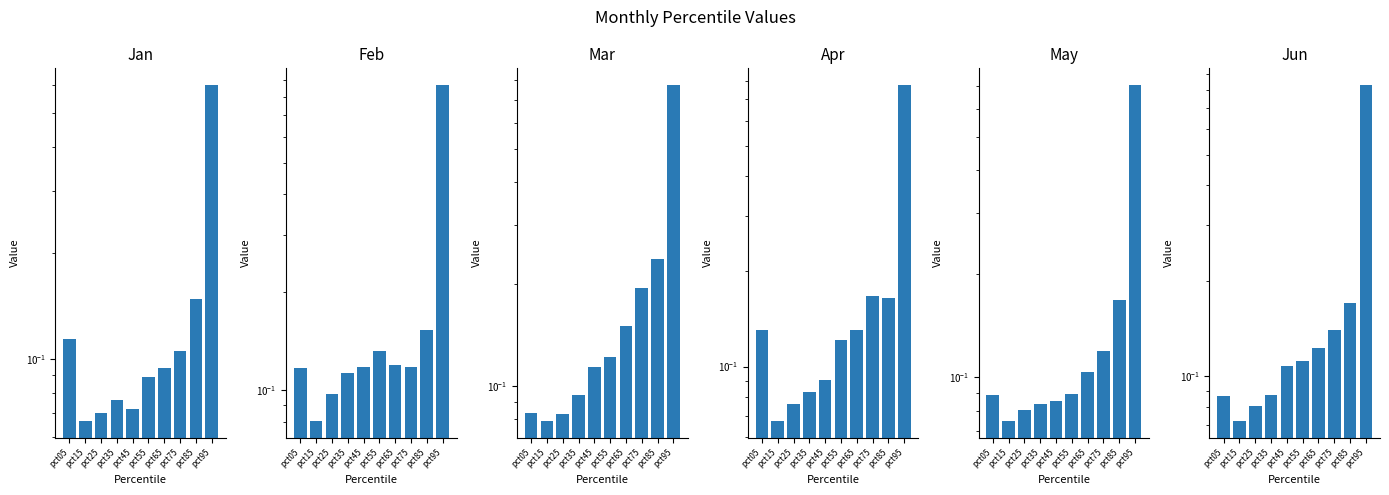

Which series has the largest total across all categories?

Mar